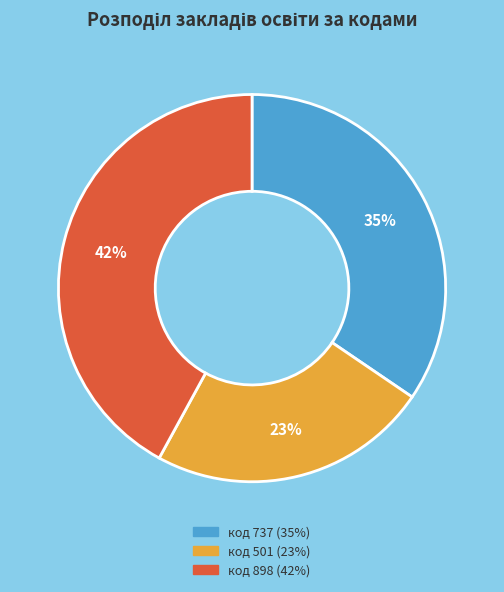

To the nearest percent, what is the average slice percentage?

33%